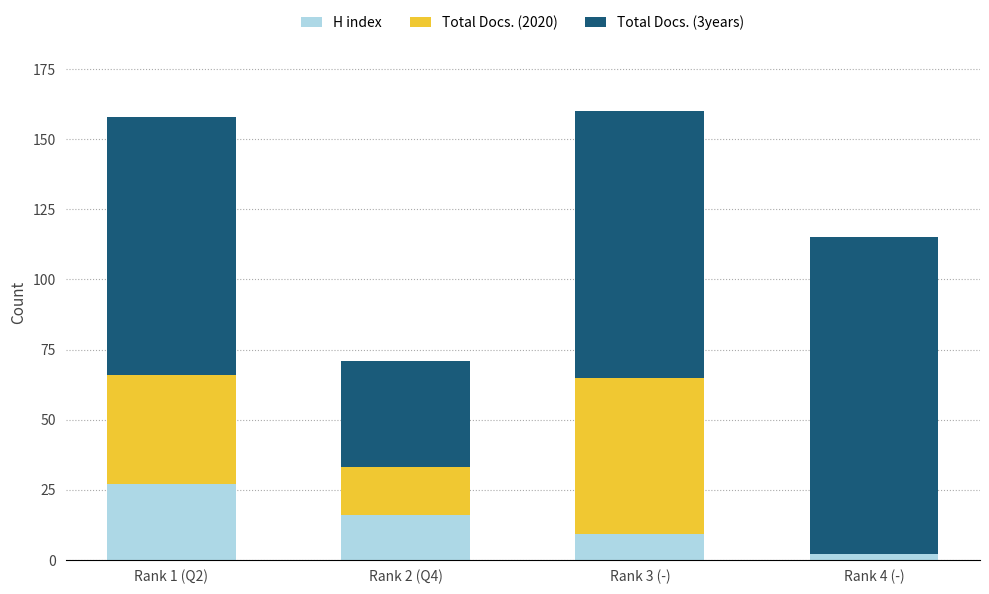

What is the maximum value for H index?

27